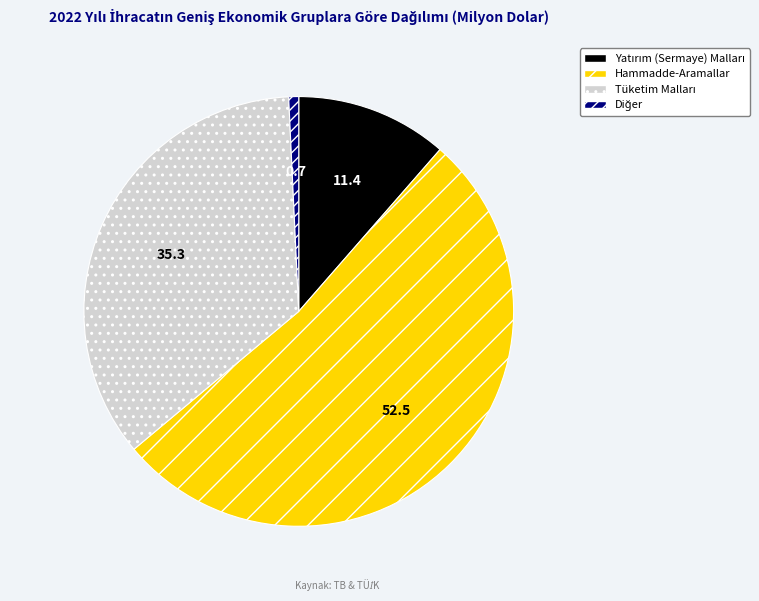

The Hammadde-Aramallar slice represents 46% of the pie. True or false?

False